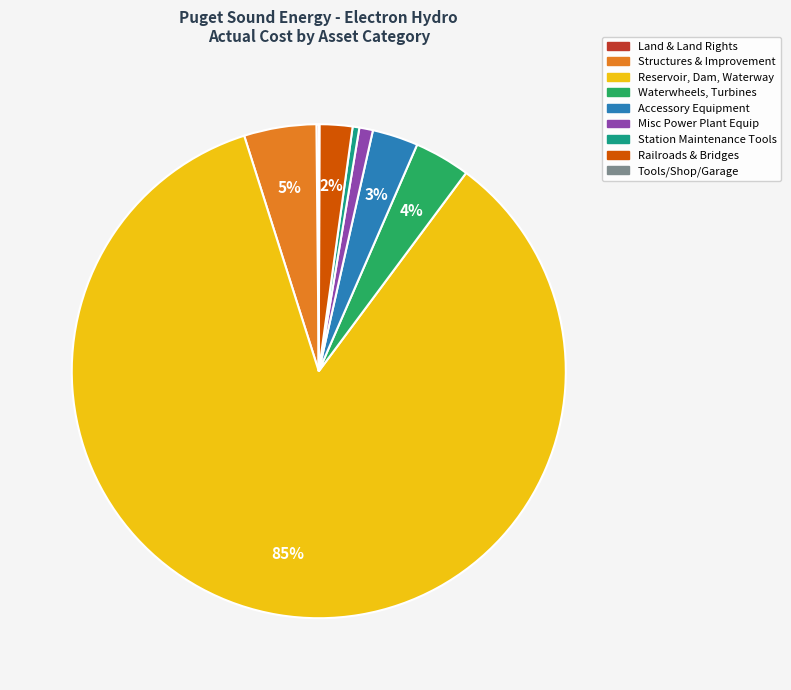

To the nearest percent, what is the difference between the largest and smallest slice percentages?

85%